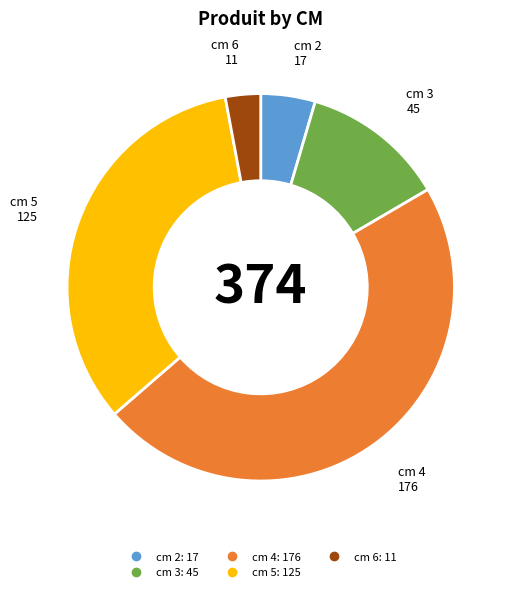

Is there a majority slice in this chart?

No